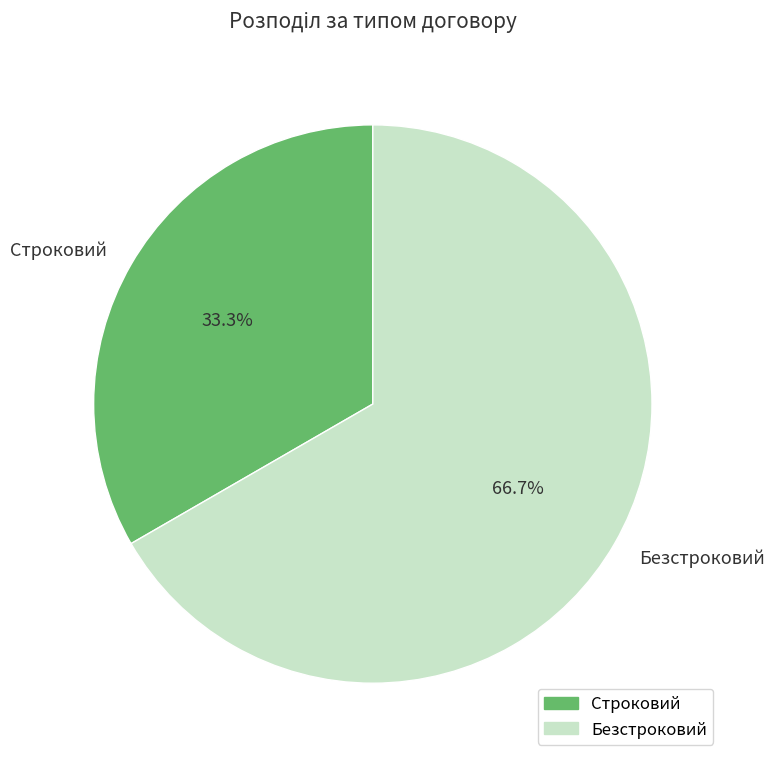

Rank the categories by value from highest to lowest.

Безстроковий, Строковий